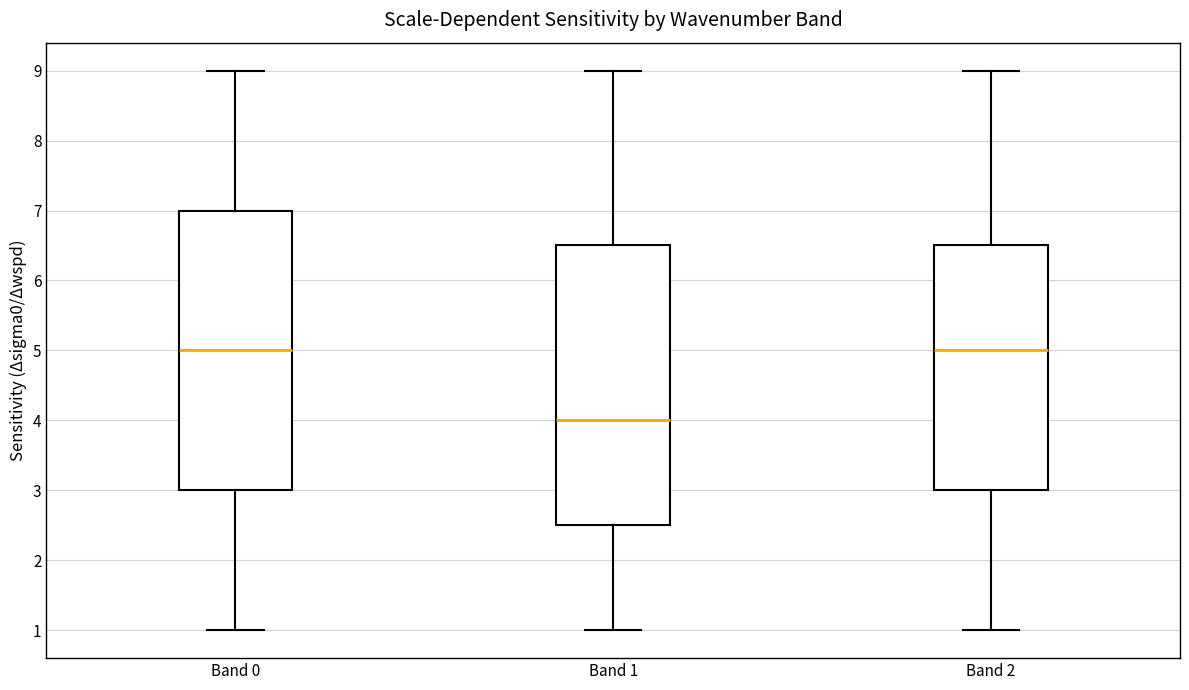

Where does the upper whisker of the box for Band 2 end on the y-axis? The values are not printed on the chart, so give them approximately, as read against the axis.

9.0